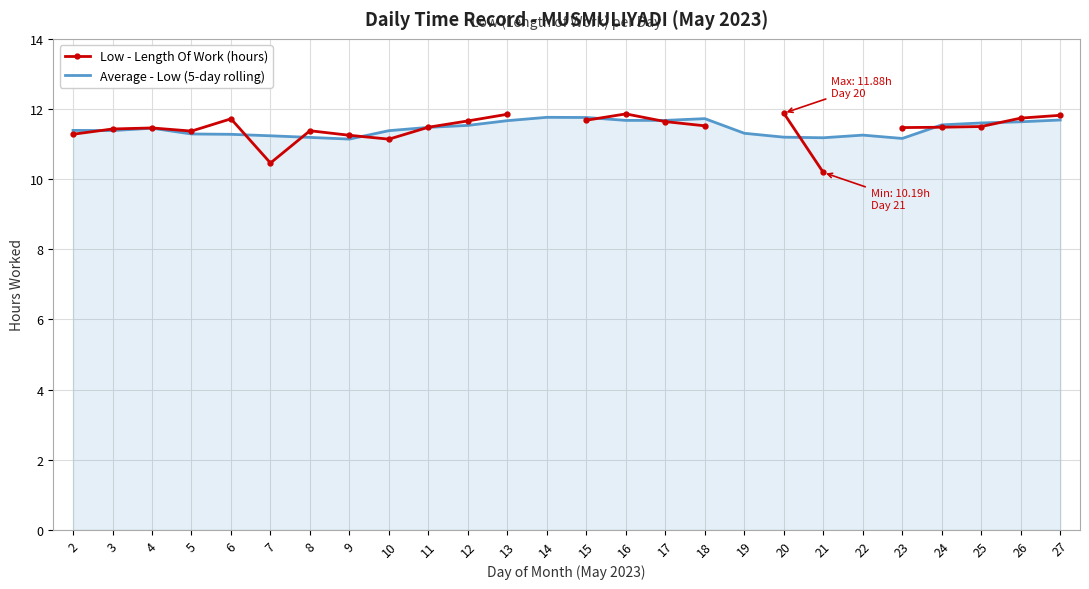

True or false: Average - Low (5-day rolling) has a value of 11.4 at 3.

True